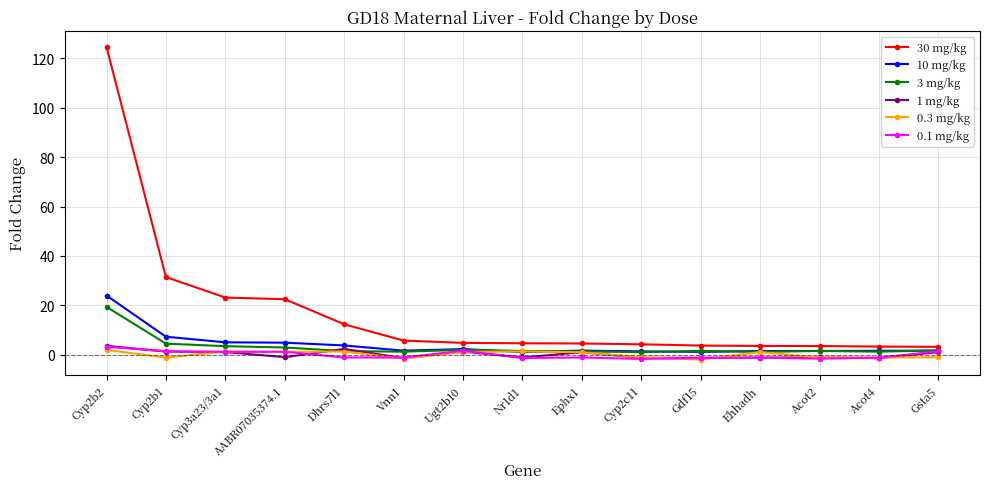

Which series has the widest spread of values?

30 mg/kg